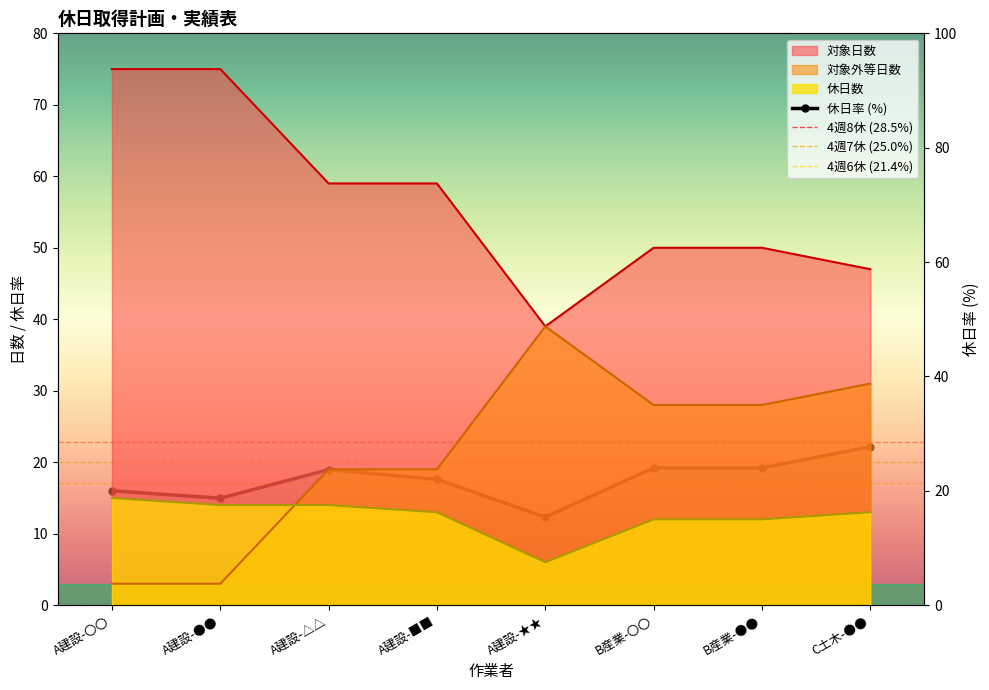

How many intersections are there between 休日数 and 対象外等日数?

1